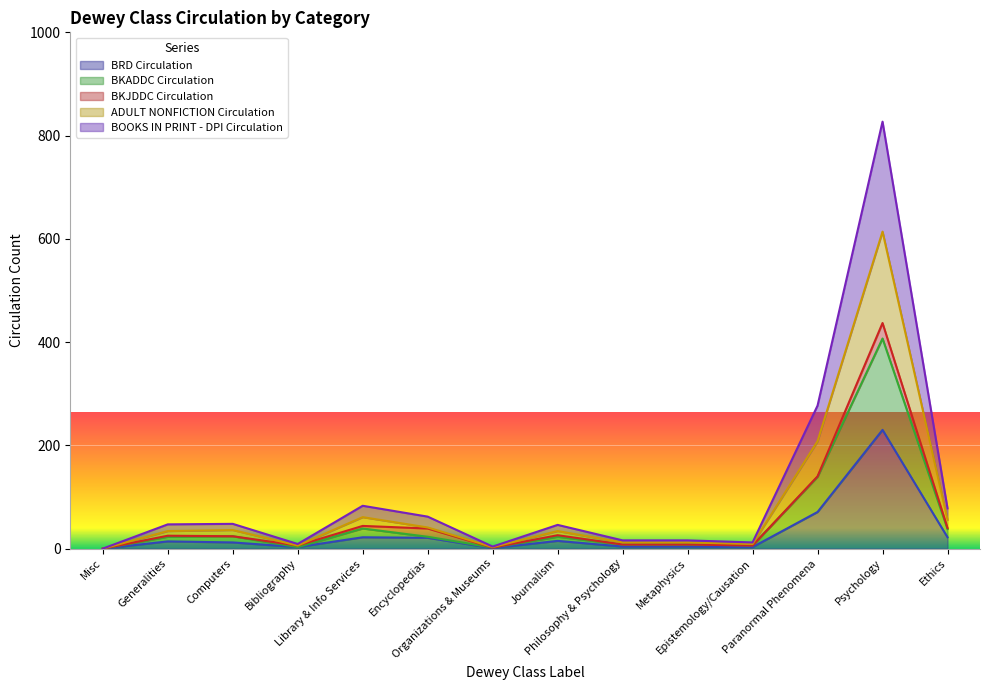

True or false: ADULT NONFICTION Circulation and BRD Circulation intersect in this chart.

False